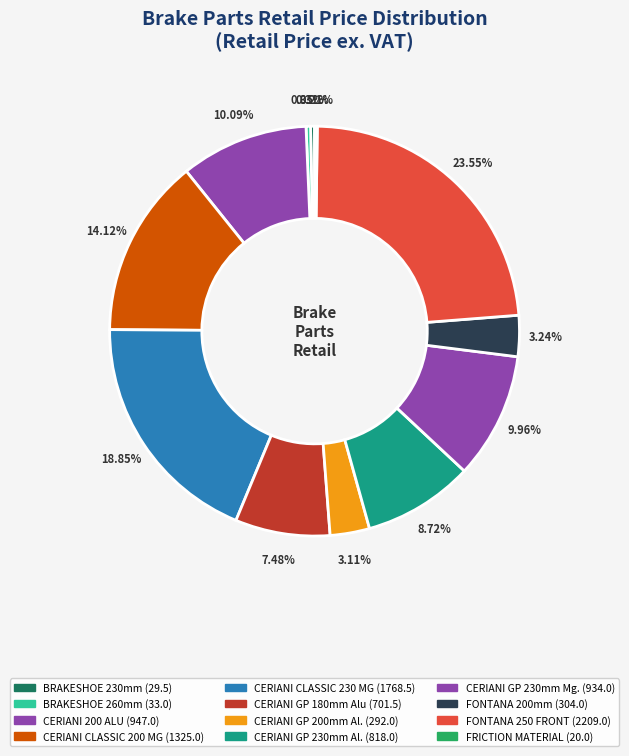

How many segments does this pie chart have?

12